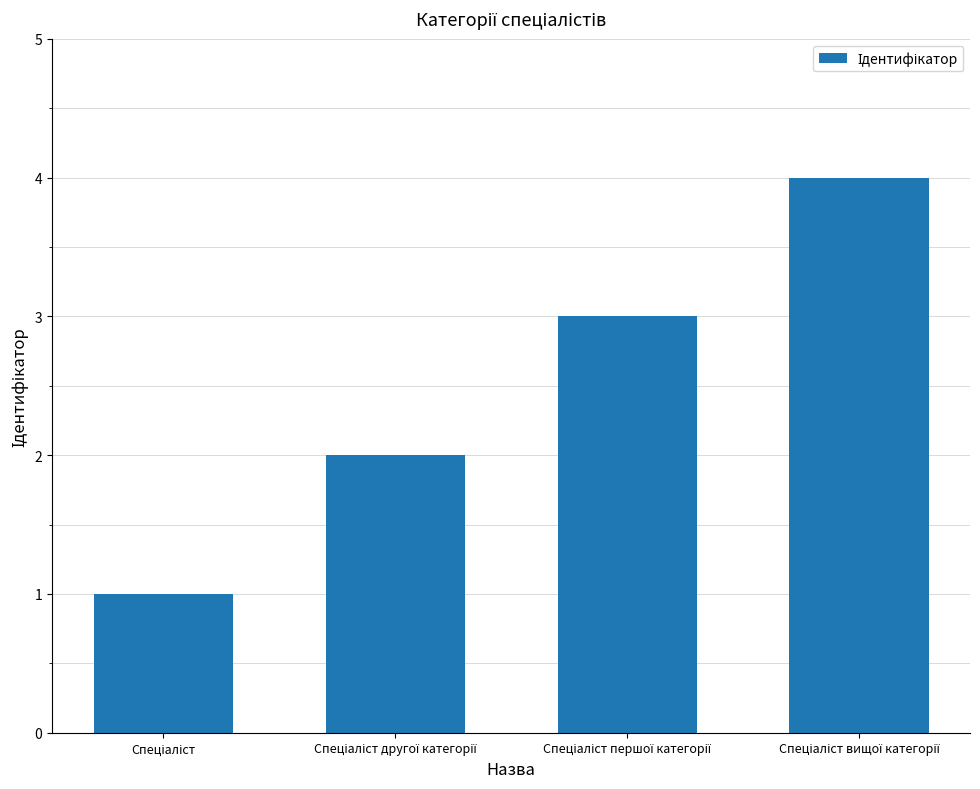

What is the difference between the maximum and minimum values?

3